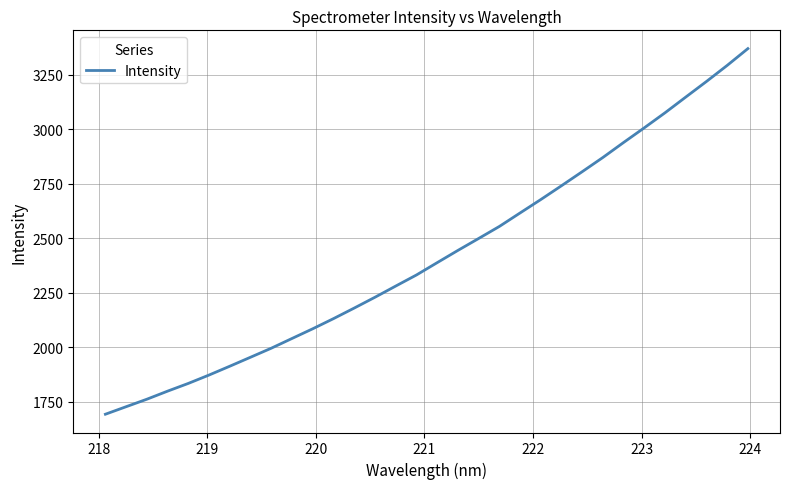

What is the minimum value shown in the chart?

1693.9